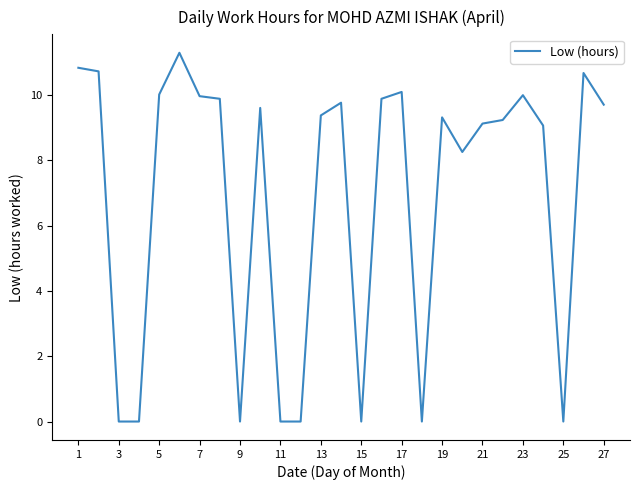

What is the difference between the maximum and minimum values?

11.3